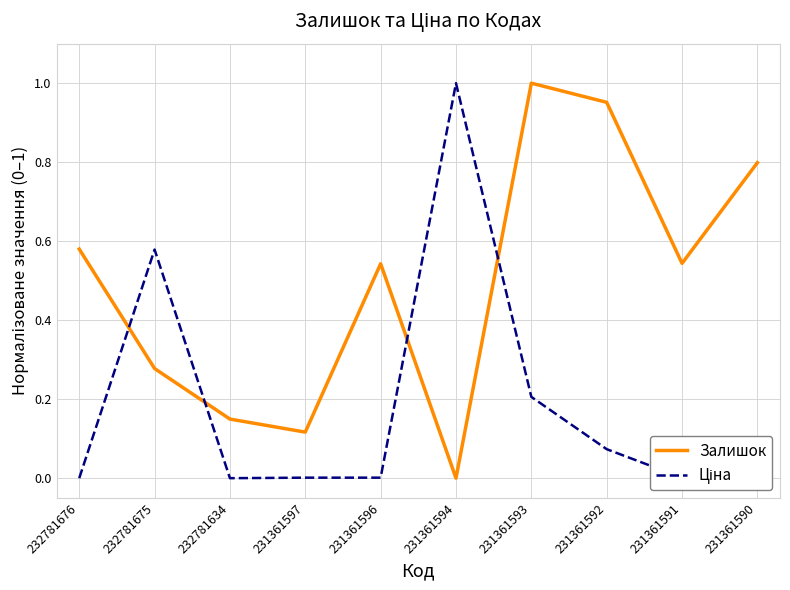

Does the chart display data point markers on the line(s)?

No